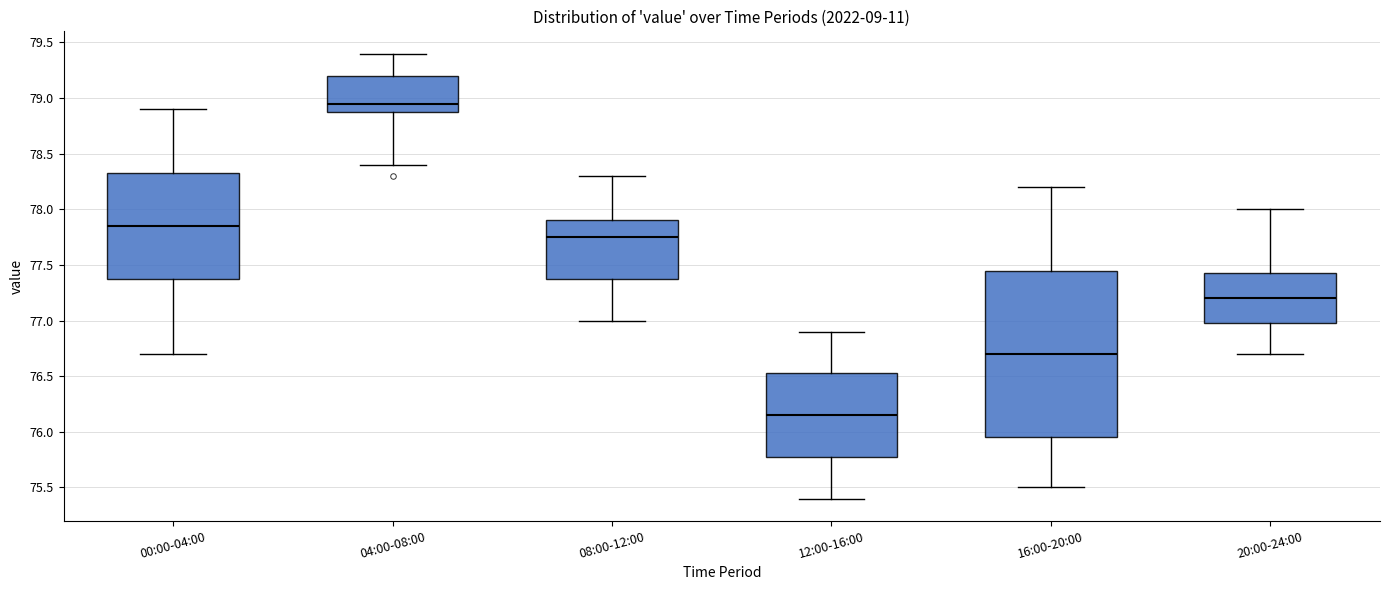

Reading left to right, transcribe this box plot: for each box, give where its median line is, the range the box spans, and where its two whiskers end, as read against the y-axis. The values are not printed on the chart, so give them approximately, as read against the axis.

00:00-04:00: median 77.85, box 77.40 to 78.35, whiskers 76.70 to 78.90
04:00-08:00: median 78.95, box 78.90 to 79.20, whiskers 78.40 to 79.40
08:00-12:00: median 77.75, box 77.40 to 77.90, whiskers 77.00 to 78.30
12:00-16:00: median 76.15, box 75.80 to 76.55, whiskers 75.40 to 76.90
16:00-20:00: median 76.70, box 75.95 to 77.45, whiskers 75.50 to 78.20
20:00-24:00: median 77.20, box 77.00 to 77.45, whiskers 76.70 to 78.00